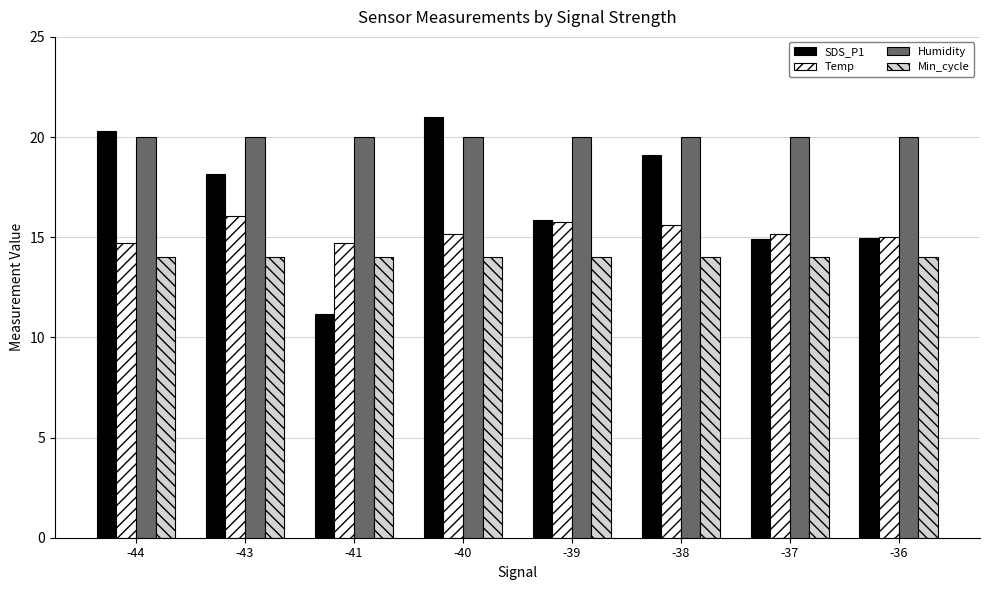

Is the value of Humidity at -40 greater than the value of Min_cycle at -41?

Yes